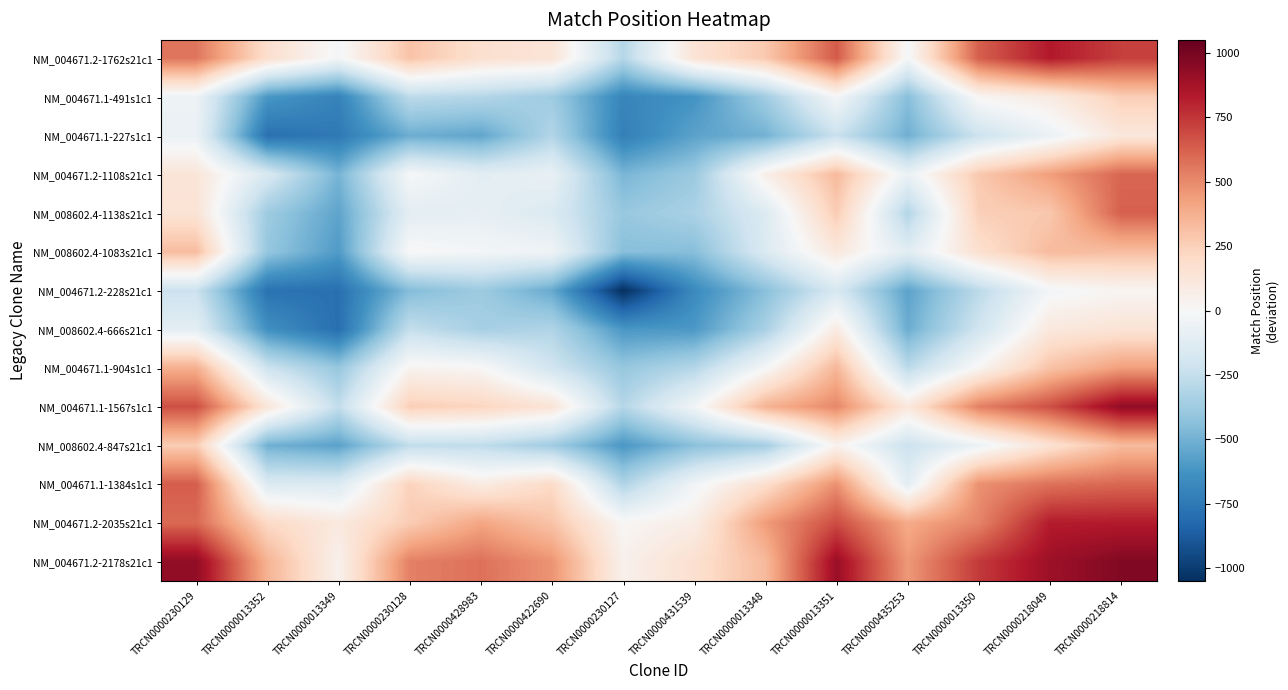

Reading right to left, extract all data points from this chart.

NM_004671.2-1762s21c1: TRCN0000218814=721.3	TRCN0000218049=835.9	TRCN0000013350=629.1	TRCN0000435253=-18.2	TRCN0000013351=642.1	TRCN0000013348=278.5	TRCN0000431539=145.0	TRCN0000230127=-301.4	TRCN0000422690=140.4	TRCN0000428983=167.9	TRCN0000230128=300.7	TRCN0000013349=-20.8	TRCN0000013352=176.9	TRCN0000230129=560.5
NM_004671.1-491s1c1: TRCN0000218814=255.4	TRCN0000218049=89.5	TRCN0000013350=17.2	TRCN0000435253=-444.0	TRCN0000013351=-16.9	TRCN0000013348=-370.7	TRCN0000431539=-629.5	TRCN0000230127=-691.8	TRCN0000422690=-375.5	TRCN0000428983=-305.8	TRCN0000230128=-277.9	TRCN0000013349=-705.6	TRCN0000013352=-609.8	TRCN0000230129=-53.8
NM_004671.1-227s1c1: TRCN0000218814=117.7	TRCN0000218049=-65.7	TRCN0000013350=-218.3	TRCN0000435253=-507.6	TRCN0000013351=-229.6	TRCN0000013348=-499.0	TRCN0000431539=-560.8	TRCN0000230127=-717.7	TRCN0000422690=-310.2	TRCN0000428983=-547.8	TRCN0000230128=-516.2	TRCN0000013349=-746.6	TRCN0000013352=-782.9	TRCN0000230129=-62.6
NM_004671.2-1108s21c1: TRCN0000218814=607.2	TRCN0000218049=438.5	TRCN0000013350=279.6	TRCN0000435253=-69.5	TRCN0000013351=335.2	TRCN0000013348=62.0	TRCN0000431539=-386.4	TRCN0000230127=-481.8	TRCN0000422690=-77.3	TRCN0000428983=-112.3	TRCN0000230128=-7.1	TRCN0000013349=-489.7	TRCN0000013352=-162.6	TRCN0000230129=131.5
NM_008602.4-1138s21c1: TRCN0000218814=626.7	TRCN0000218049=281.5	TRCN0000013350=251.8	TRCN0000435253=-309.1	TRCN0000013351=265.5	TRCN0000013348=-144.6	TRCN0000431539=-334.8	TRCN0000230127=-397.2	TRCN0000422690=-152.0	TRCN0000428983=-89.3	TRCN0000230128=-108.3	TRCN0000013349=-553.8	TRCN0000013352=-376.6	TRCN0000230129=147.7
NM_008602.4-1083s21c1: TRCN0000218814=322.2	TRCN0000218049=330.9	TRCN0000013350=170.6	TRCN0000435253=-119.9	TRCN0000013351=109.9	TRCN0000013348=-148.8	TRCN0000431539=-447.1	TRCN0000230127=-442.0	TRCN0000422690=-42.2	TRCN0000428983=-21.3	TRCN0000230128=11.3	TRCN0000013349=-593.2	TRCN0000013352=-403.2	TRCN0000230129=325.3
NM_004671.2-228s21c1: TRCN0000218814=18.9	TRCN0000218049=-24.0	TRCN0000013350=-280.7	TRCN0000435253=-560.1	TRCN0000013351=-169.0	TRCN0000013348=-440.6	TRCN0000431539=-667.9	TRCN0000230127=-1050.0	TRCN0000422690=-531.7	TRCN0000428983=-379.7	TRCN0000230128=-454.6	TRCN0000013349=-788.5	TRCN0000013352=-777.8	TRCN0000230129=-225.6
NM_008602.4-666s21c1: TRCN0000218814=143.0	TRCN0000218049=110.1	TRCN0000013350=-201.8	TRCN0000435253=-518.7	TRCN0000013351=93.3	TRCN0000013348=-341.7	TRCN0000431539=-603.1	TRCN0000230127=-609.6	TRCN0000422690=-316.8	TRCN0000428983=-347.6	TRCN0000230128=-250.9	TRCN0000013349=-793.9	TRCN0000013352=-639.0	TRCN0000230129=-107.2
NM_004671.1-904s1c1: TRCN0000218814=435.8	TRCN0000218049=304.5	TRCN0000013350=21.2	TRCN0000435253=-279.0	TRCN0000013351=348.5	TRCN0000013348=-9.6	TRCN0000431539=-303.1	TRCN0000230127=-401.1	TRCN0000422690=-200.4	TRCN0000428983=12.2	TRCN0000230128=32.6	TRCN0000013349=-400.3	TRCN0000013352=-215.9	TRCN0000230129=377.1
NM_004671.1-1567s1c1: TRCN0000218814=930.7	TRCN0000218049=676.7	TRCN0000013350=530.5	TRCN0000435253=112.8	TRCN0000013351=508.1	TRCN0000013348=362.5	TRCN0000431539=-32.1	TRCN0000230127=-301.4	TRCN0000422690=141.8	TRCN0000428983=227.9	TRCN0000230128=255.9	TRCN0000013349=-256.8	TRCN0000013352=131.4	TRCN0000230129=675.0
NM_008602.4-847s21c1: TRCN0000218814=332.0	TRCN0000218049=157.1	TRCN0000013350=-62.5	TRCN0000435253=-224.4	TRCN0000013351=40.7	TRCN0000013348=-358.9	TRCN0000431539=-436.6	TRCN0000230127=-608.5	TRCN0000422690=-367.8	TRCN0000428983=-265.9	TRCN0000230128=-261.1	TRCN0000013349=-563.7	TRCN0000013352=-505.3	TRCN0000230129=264.4
NM_004671.1-1384s1c1: TRCN0000218814=603.6	TRCN0000218049=572.4	TRCN0000013350=478.7	TRCN0000435253=-107.3	TRCN0000013351=480.4	TRCN0000013348=178.2	TRCN0000431539=-35.2	TRCN0000230127=-318.5	TRCN0000422690=202.1	TRCN0000428983=82.4	TRCN0000230128=239.6	TRCN0000013349=-148.7	TRCN0000013352=-145.7	TRCN0000230129=633.8
NM_004671.2-2035s21c1: TRCN0000218814=829.7	TRCN0000218049=826.5	TRCN0000013350=517.4	TRCN0000435253=394.7	TRCN0000013351=683.7	TRCN0000013348=443.4	TRCN0000431539=75.5	TRCN0000230127=12.7	TRCN0000422690=299.6	TRCN0000428983=412.8	TRCN0000230128=264.1	TRCN0000013349=100.9	TRCN0000013352=206.9	TRCN0000230129=598.4
NM_004671.2-2178s21c1: TRCN0000218814=971.9	TRCN0000218049=897.4	TRCN0000013350=737.6	TRCN0000435253=455.3	TRCN0000013351=908.3	TRCN0000013348=335.6	TRCN0000431539=167.2	TRCN0000230127=49.5	TRCN0000422690=469.7	TRCN0000428983=575.8	TRCN0000230128=528.6	TRCN0000013349=46.5	TRCN0000013352=364.3	TRCN0000230129=935.1